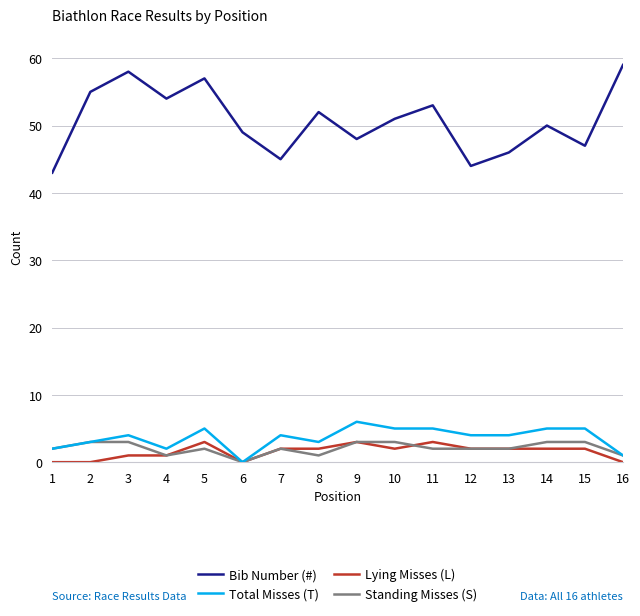

True or false: Standing Misses (S) and Bib Number (#) intersect in this chart.

False